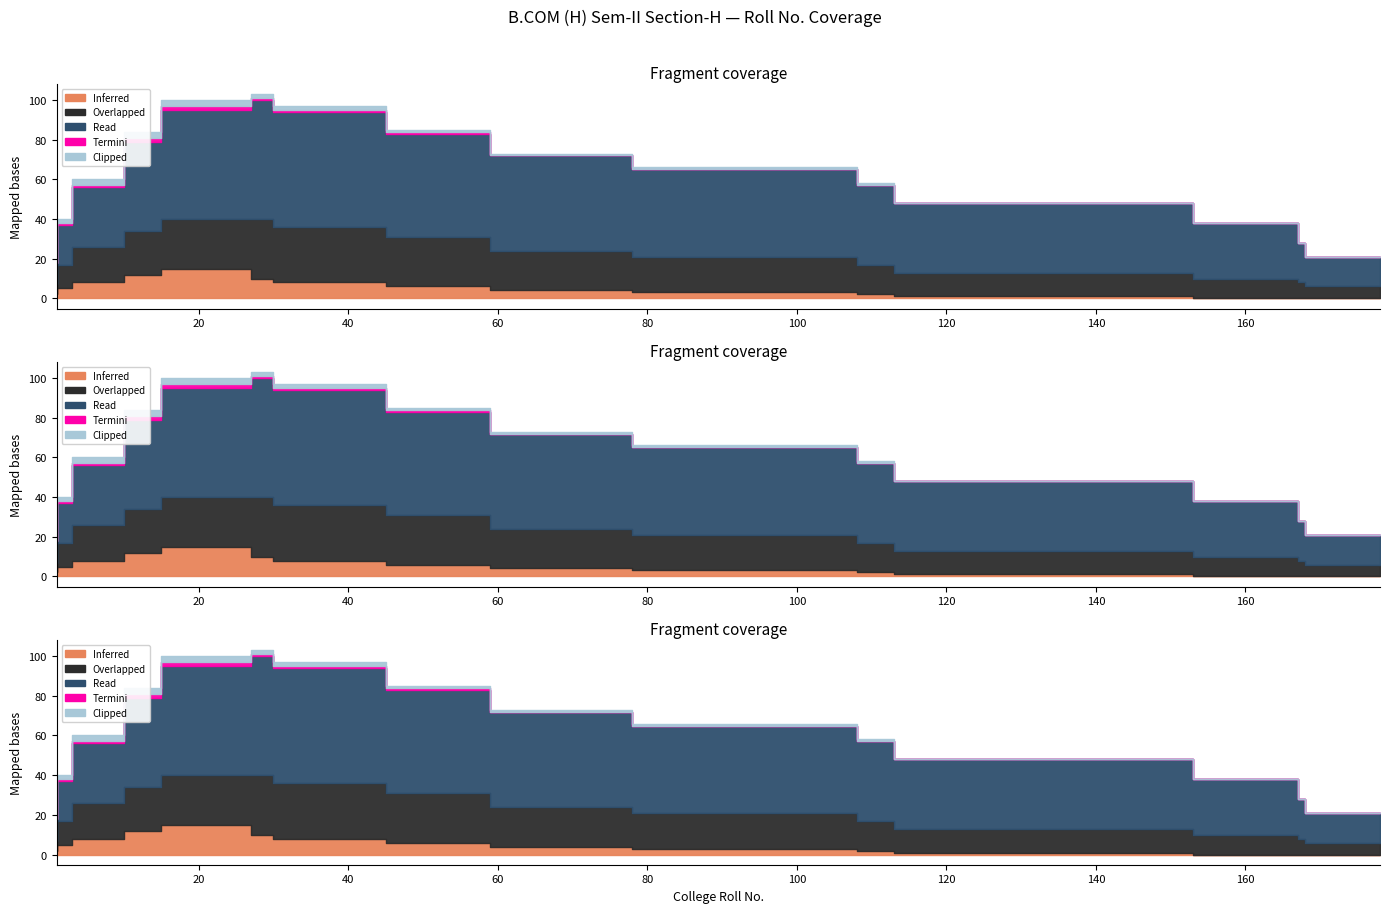

The Overlapped series shows 12 at H37-153. True or false?

True